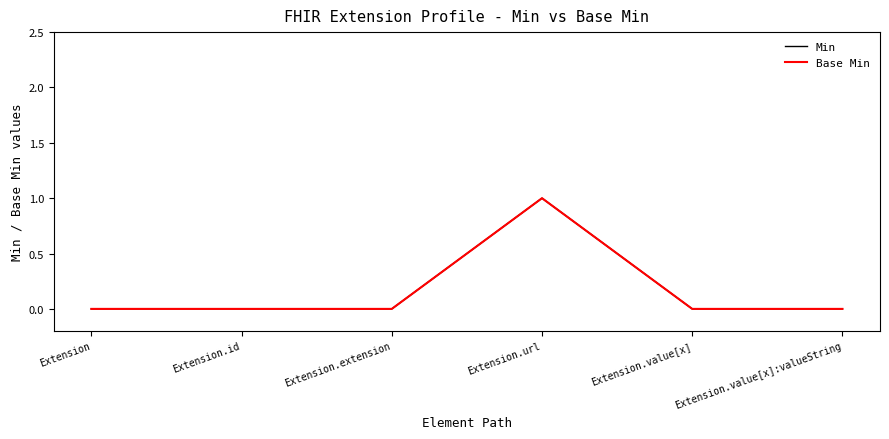

True or false: Base Min and Min cross at least once.

False